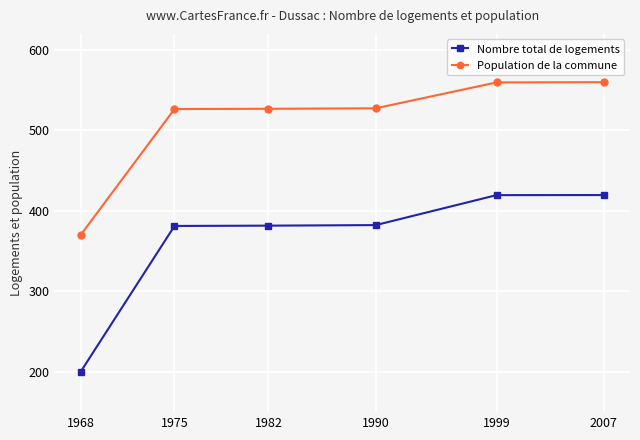

Which series has the largest total across all categories?

Population de la commune